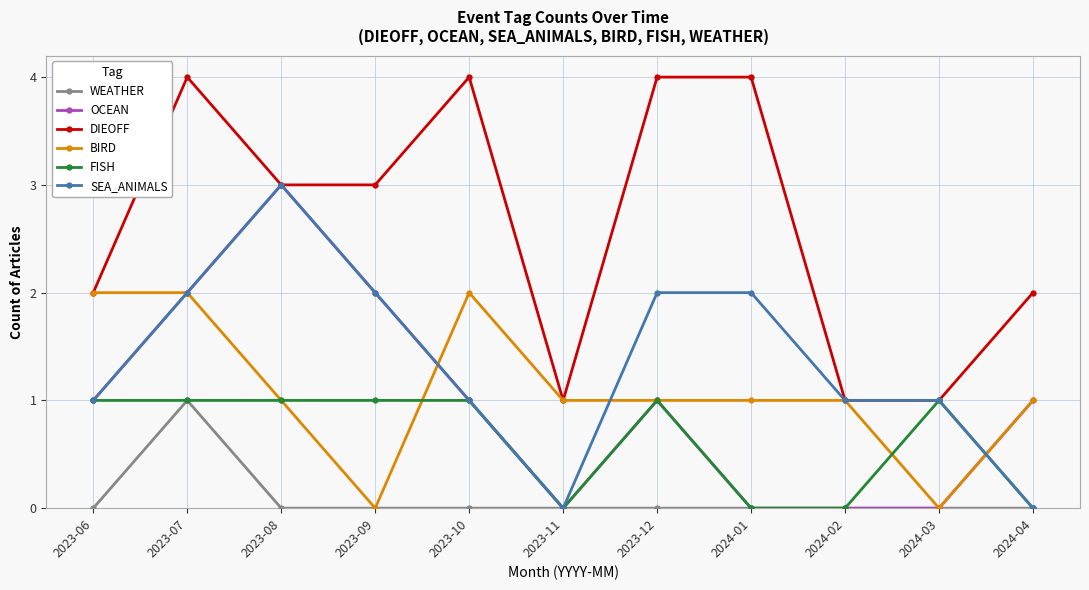

Where is the first local minimum for BIRD?

2023-09